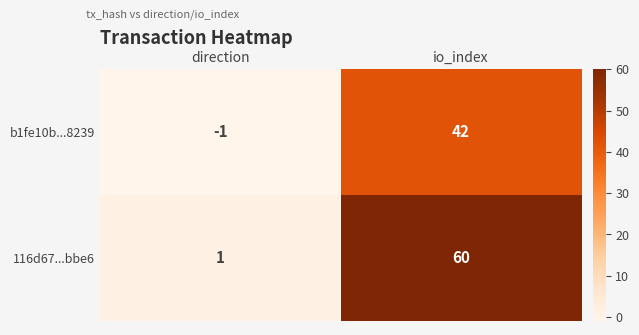

What is the sum of the 116d67...bbe6 values at io_index and direction?

61